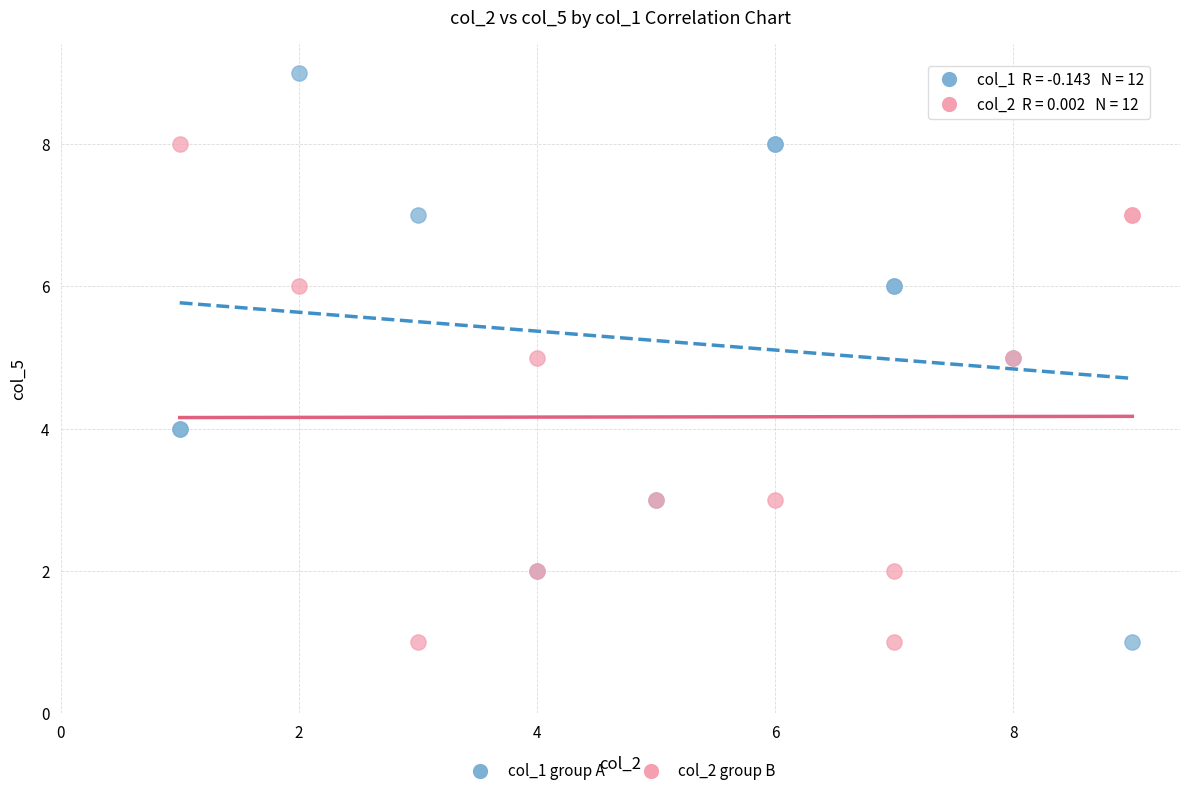

What are all the series names shown in the legend?

col_1 group A, col_2 group B